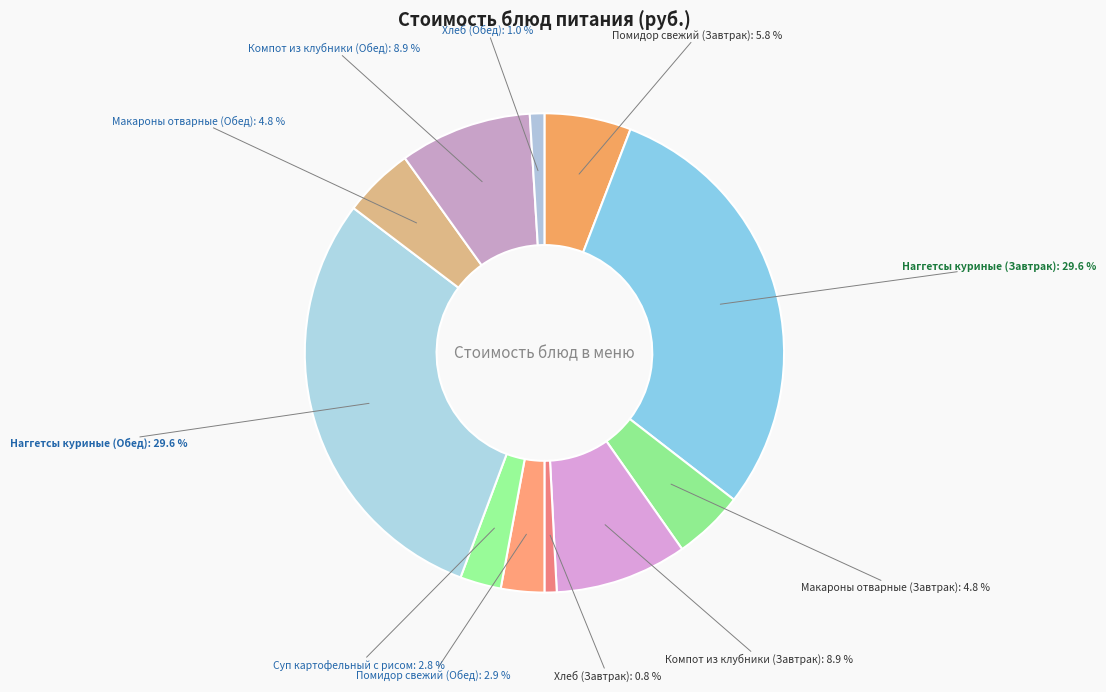

How many segments does this pie chart have?

11